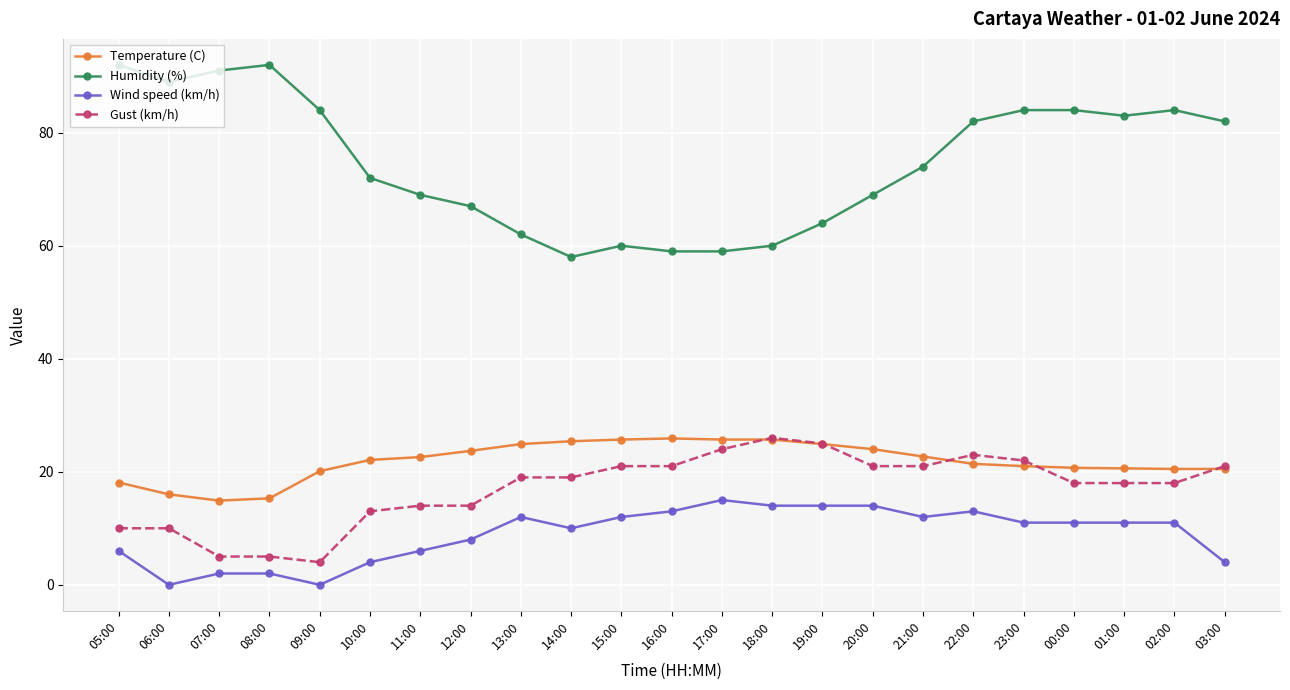

What is the total value across all series at 19:00?

127.9